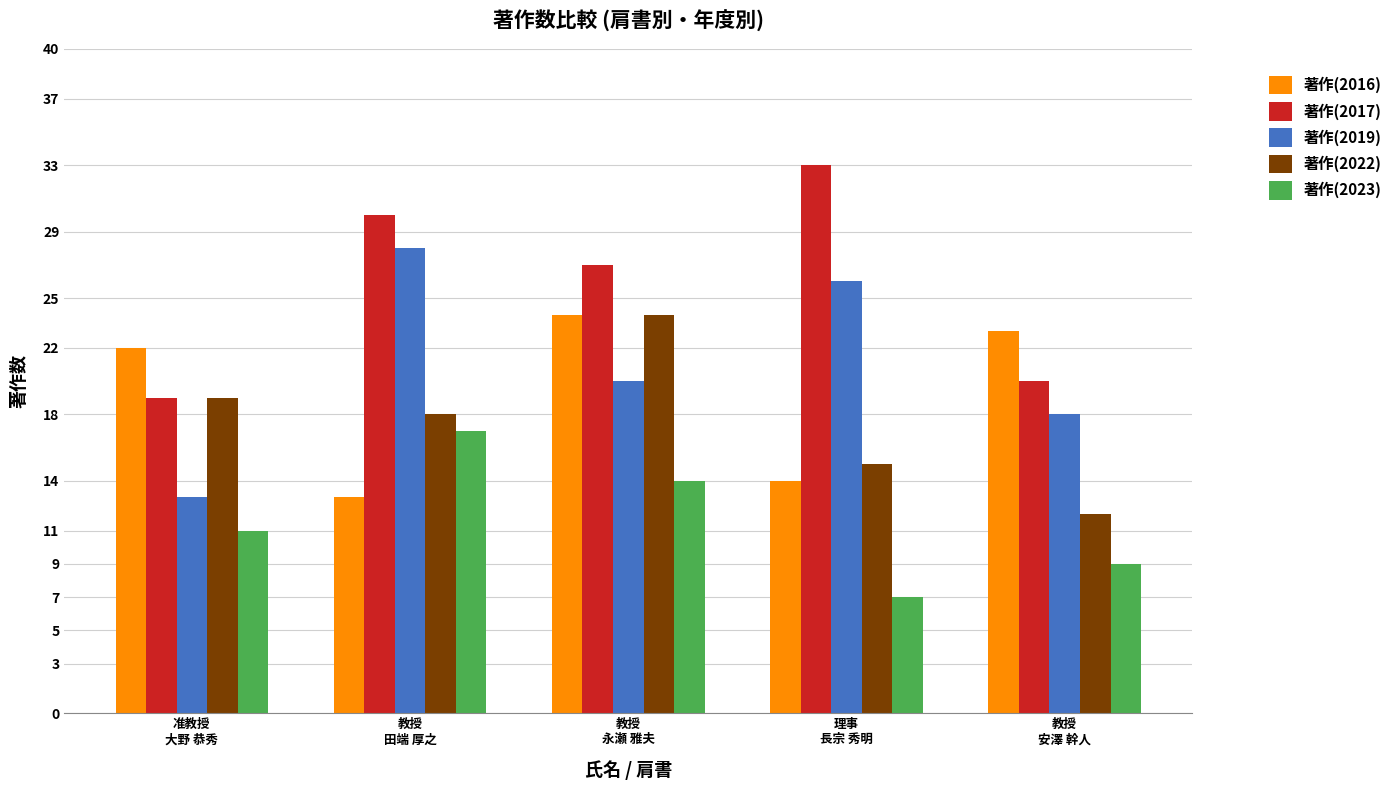

At which label does 著作(2019) reach its minimum?

准教授
大野 恭秀